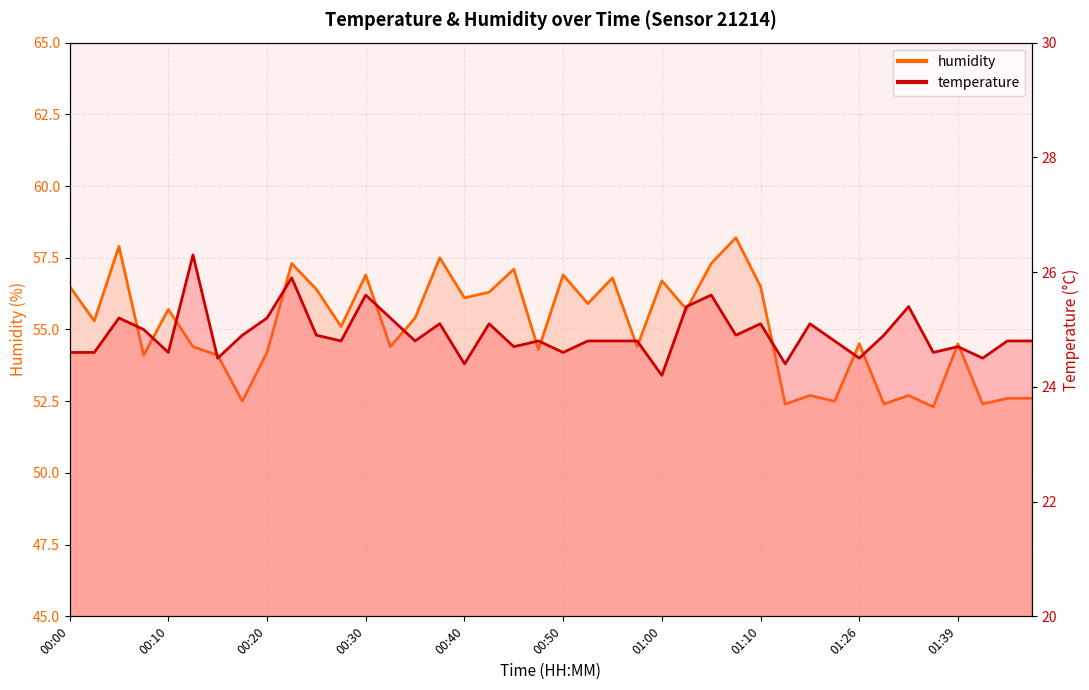

What is the difference between the maximum and second lowest values in the humidity series?

5.8